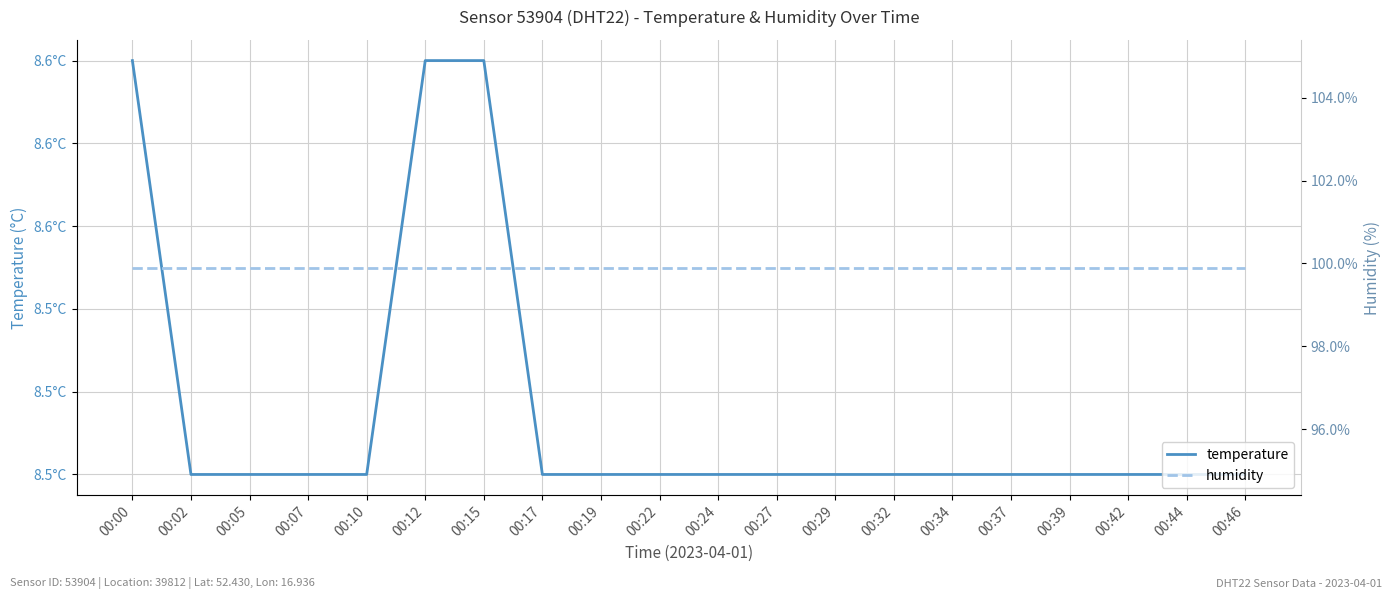

Reading left to right, transcribe all the data shown in this chart.

temperature: 00:00=8.6	00:02=8.5	00:05=8.5	00:07=8.5	00:10=8.5	00:12=8.6	00:15=8.6	00:17=8.5	00:19=8.5	00:22=8.5	00:24=8.5	00:27=8.5	00:29=8.5	00:32=8.5	00:34=8.5	00:37=8.5	00:39=8.5	00:42=8.5	00:44=8.5	00:46=8.5
humidity: 00:00=99.9	00:02=99.9	00:05=99.9	00:07=99.9	00:10=99.9	00:12=99.9	00:15=99.9	00:17=99.9	00:19=99.9	00:22=99.9	00:24=99.9	00:27=99.9	00:29=99.9	00:32=99.9	00:34=99.9	00:37=99.9	00:39=99.9	00:42=99.9	00:44=99.9	00:46=99.9